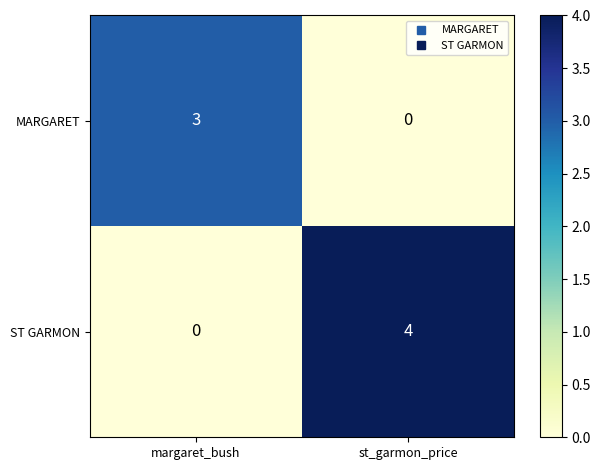

Reading right to left, transcribe all the data shown in this chart.

MARGARET: st_garmon_price=0	margaret_bush=3
ST GARMON: st_garmon_price=4	margaret_bush=0